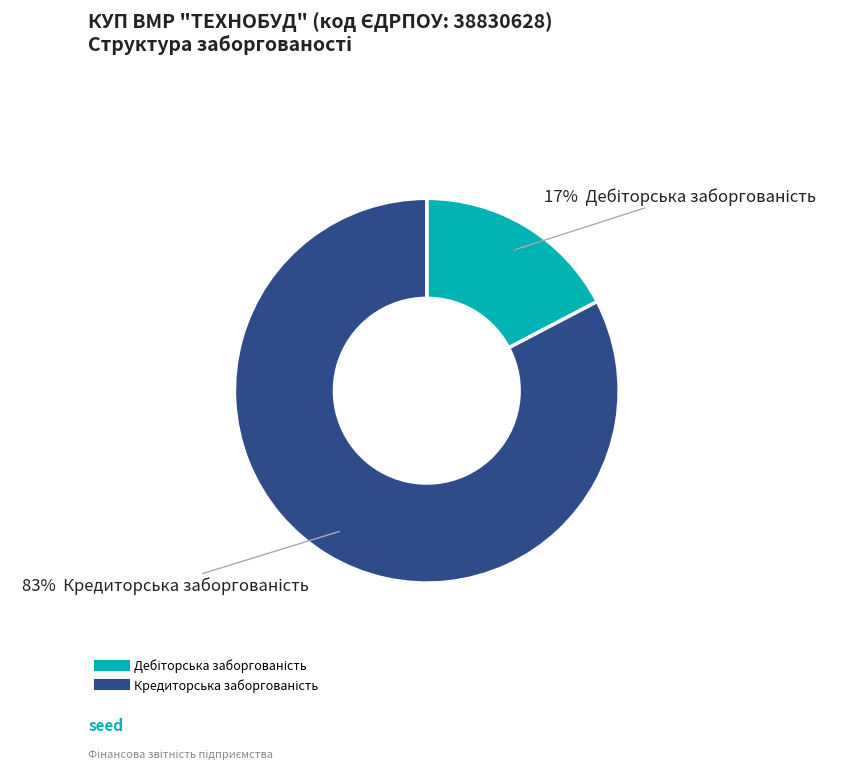

Is there any slice that represents more than half of the pie?

Yes